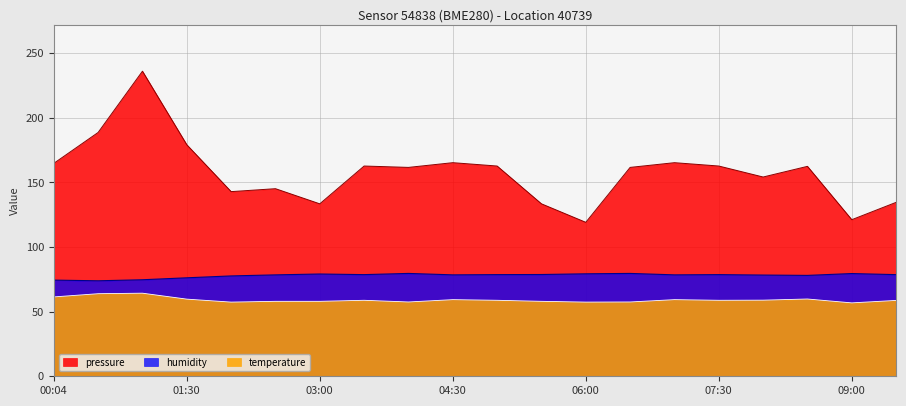

How many data points in temperature are above 58?

12